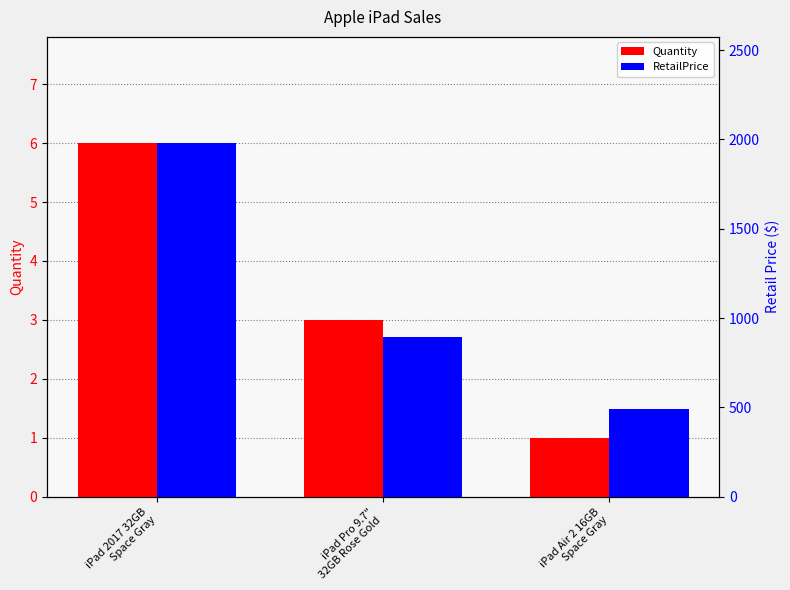

At which label does Quantity first exceed 3?

iPad 2017 32GB
Space Gray